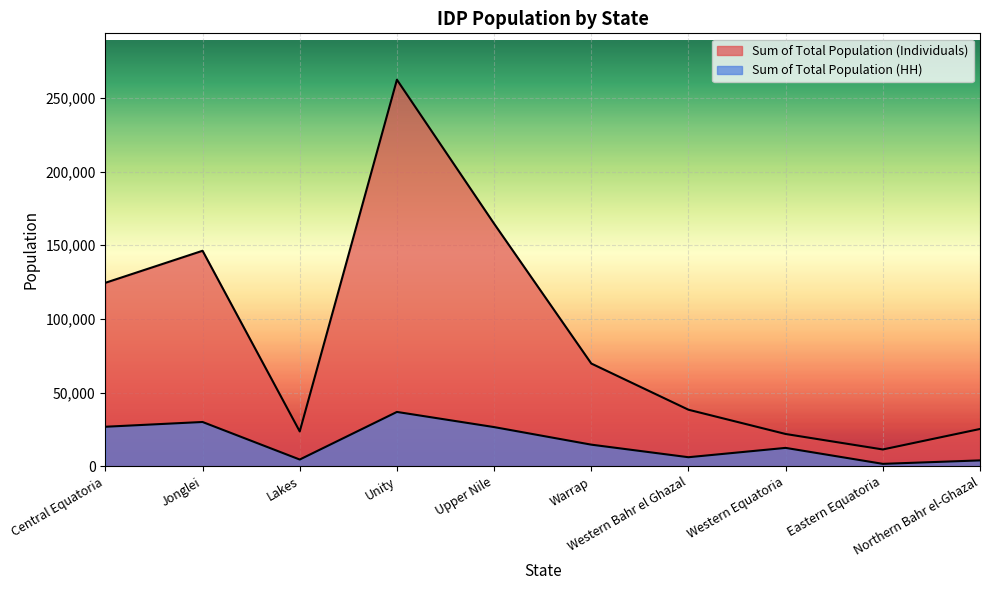

True or false: Sum of Total Population (HH) has a value of 12478 at Western Equatoria.

True